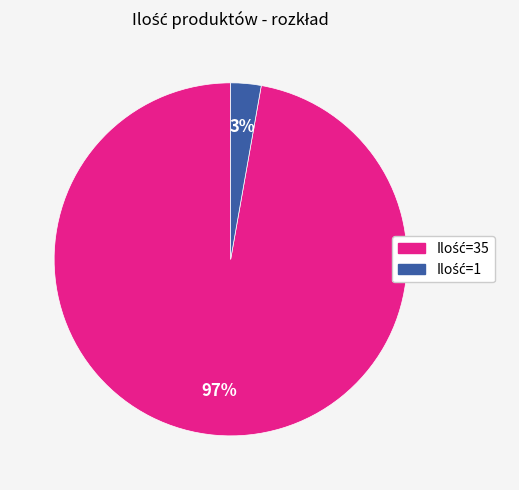

To the nearest percent, what is the difference between the largest and smallest slice percentages?

94%